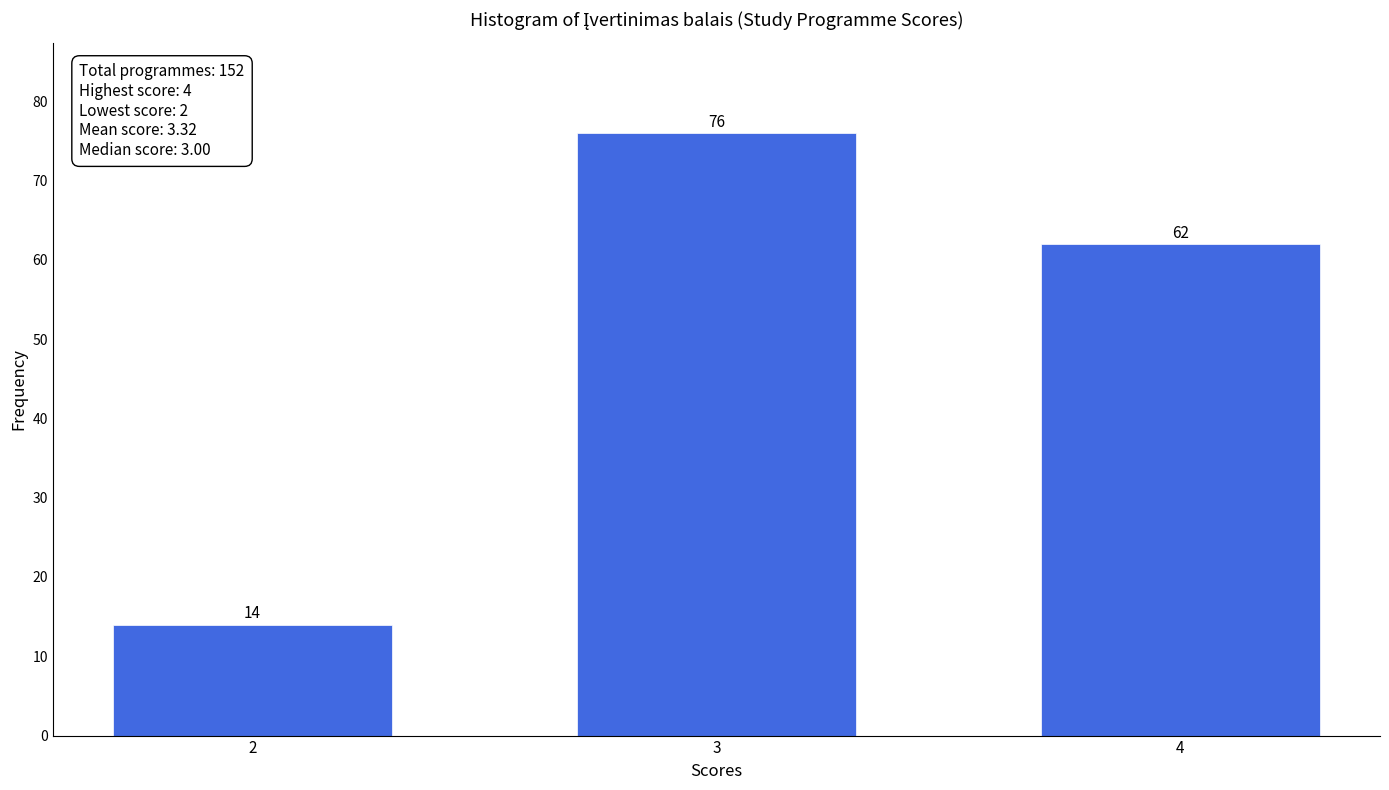

Reading right to left, list all the values displayed in this chart.

4=62	3=76	2=14